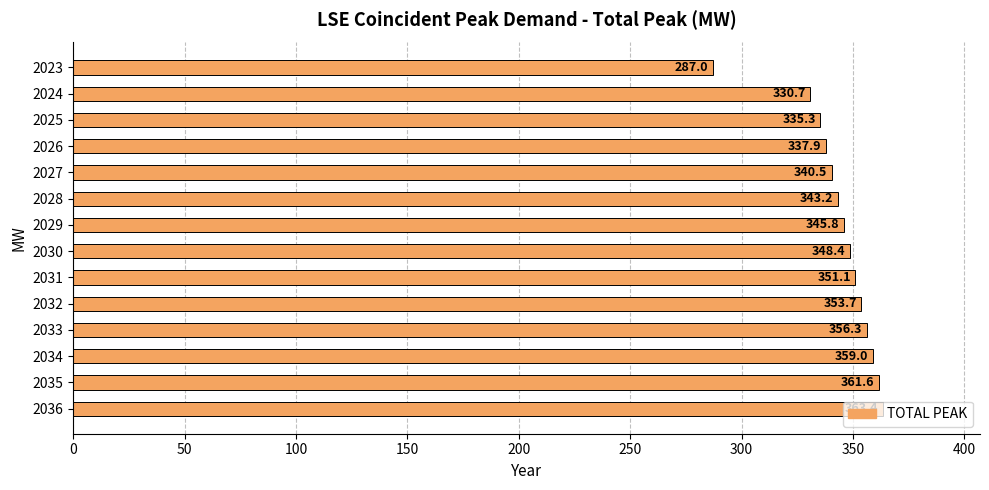

How many data points are less than 348?

7